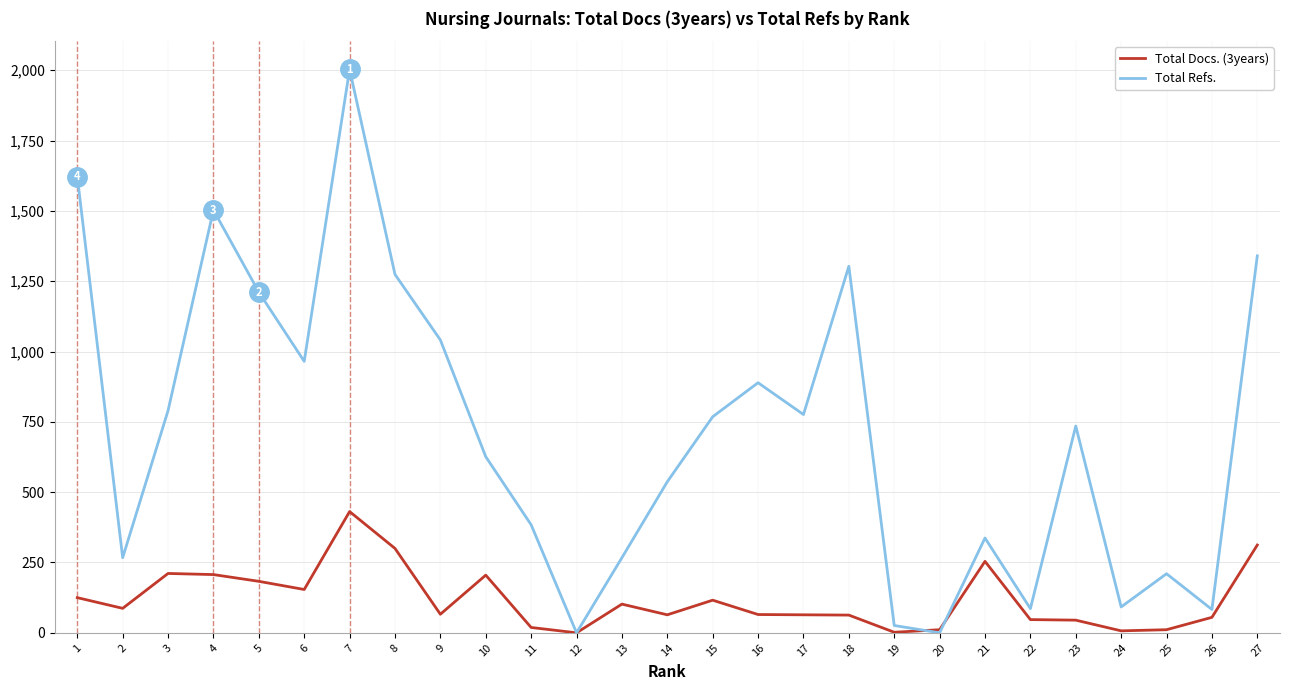

What is the spread (max minus min) of values at 23?

690